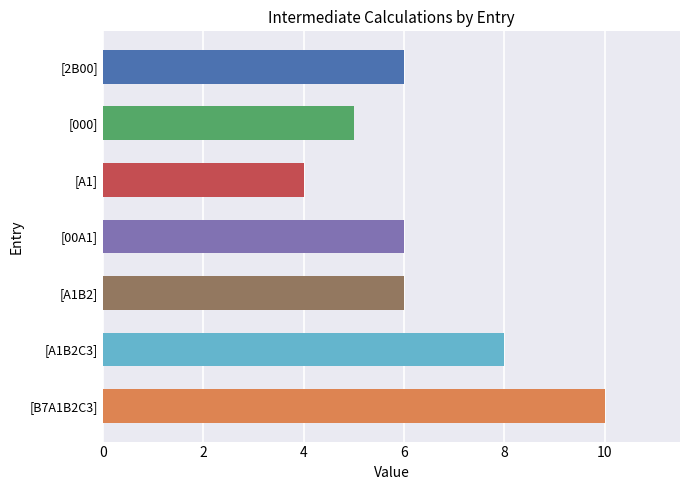

Read the value at [00A1].

6